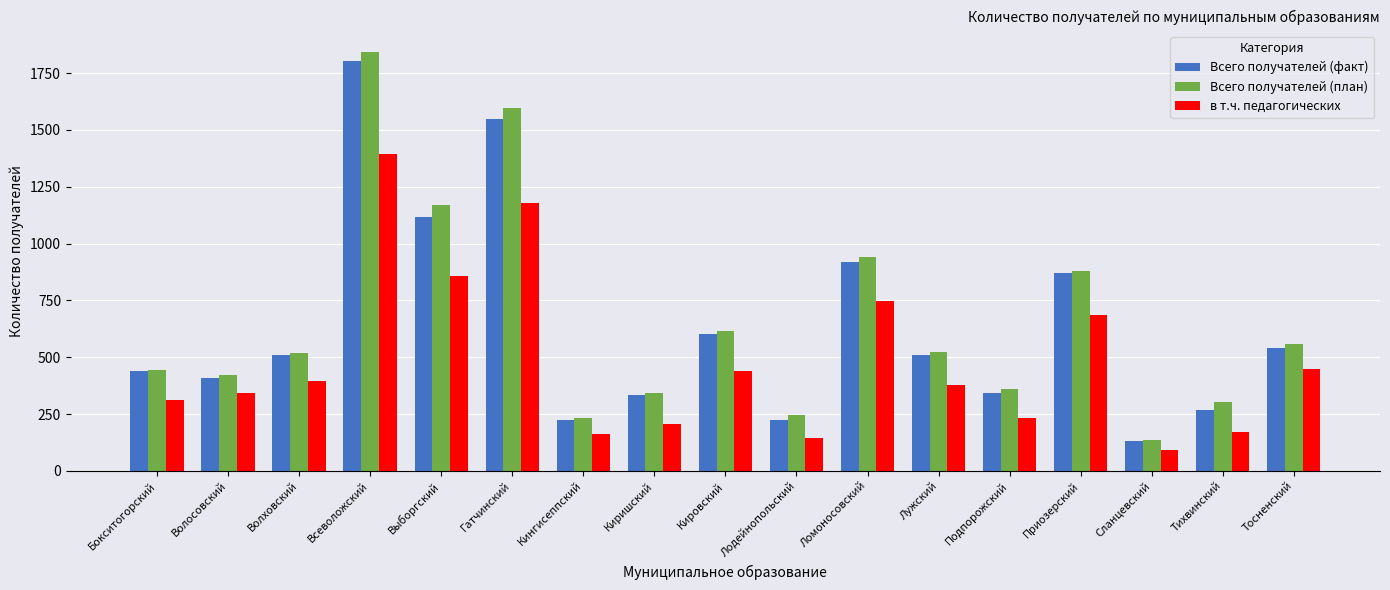

Where is Всего получателей (план) nearest to the value 989?

Ломоносовский